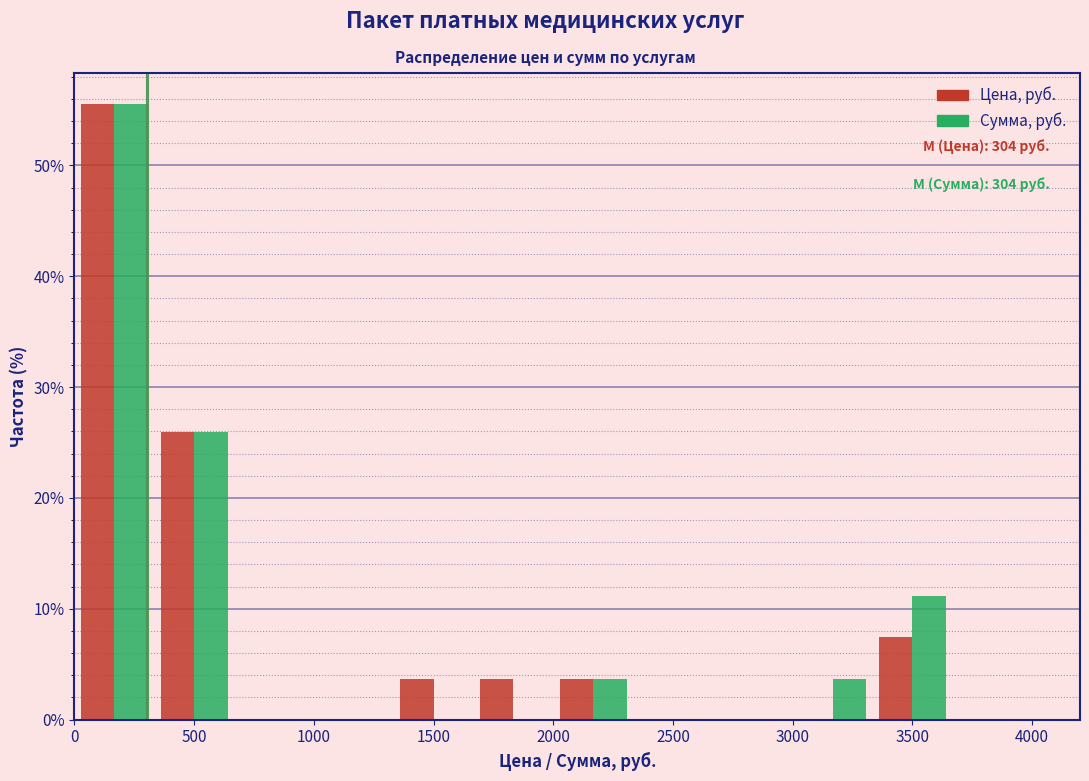

In the Сумма, руб. series, which range on the x-axis has the tallest bar?

0 to 350